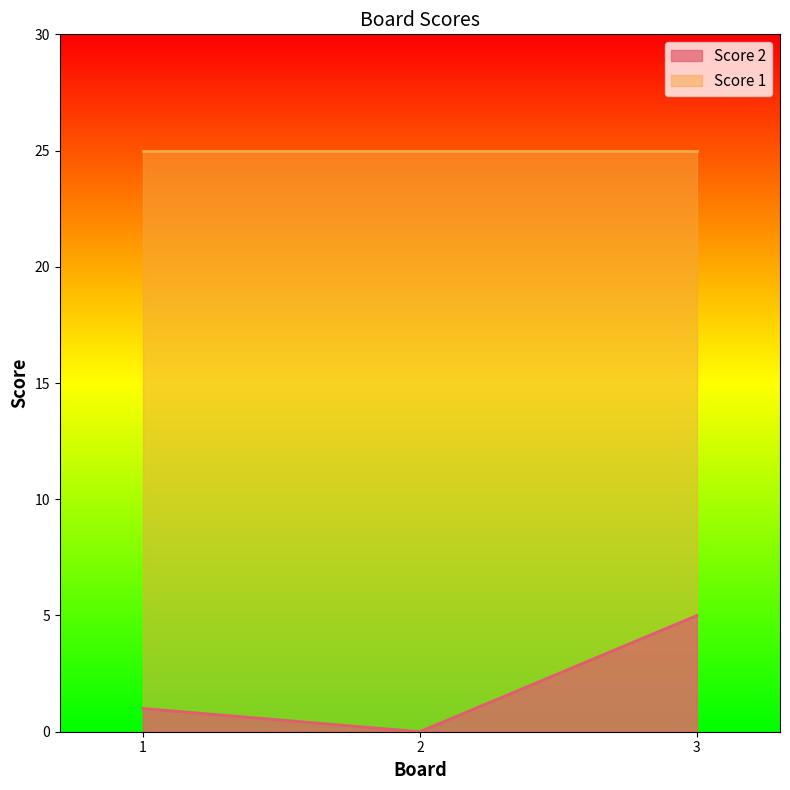

Does the chart display data point markers on the line(s)?

No